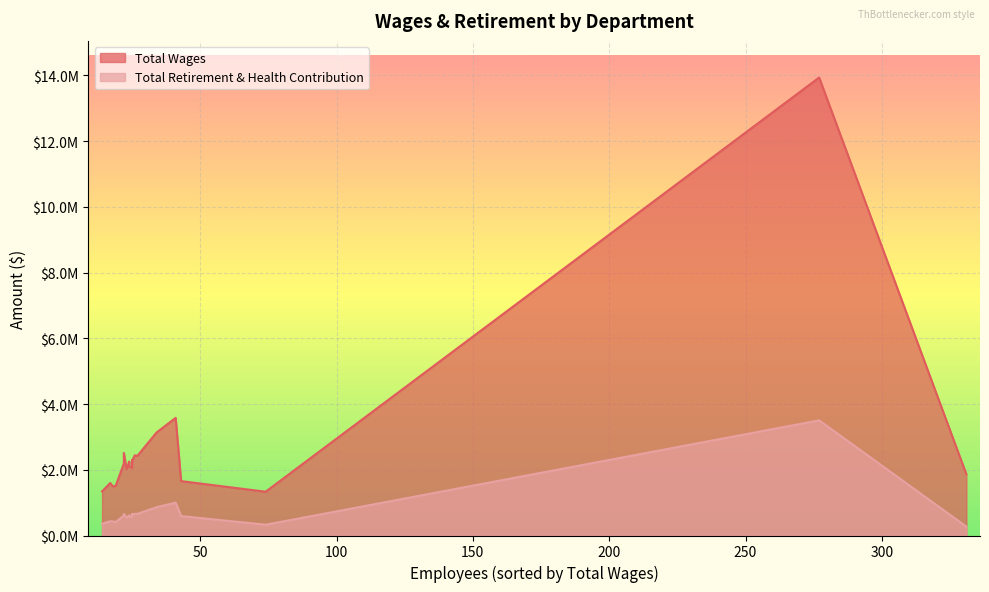

At which category is the sum across all series the highest?

Special Education